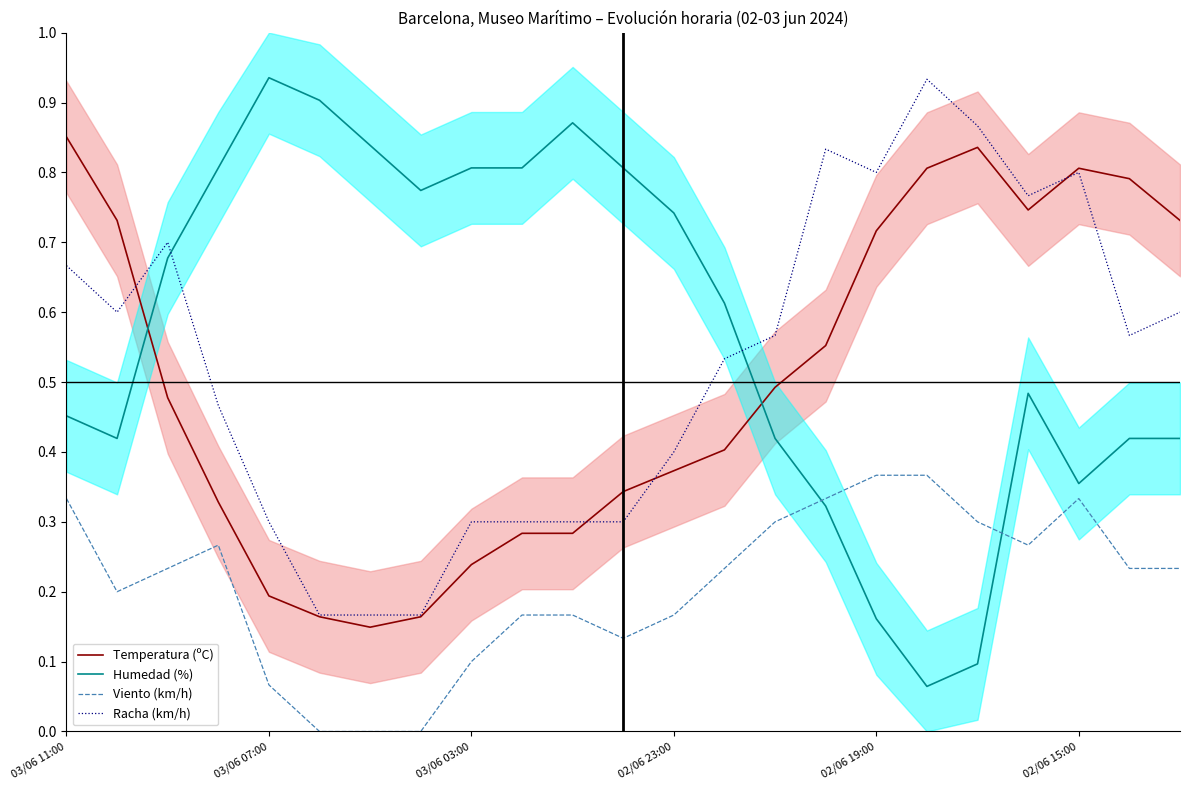

True or false: Viento (km/h) and Racha (km/h) cross at least once.

False